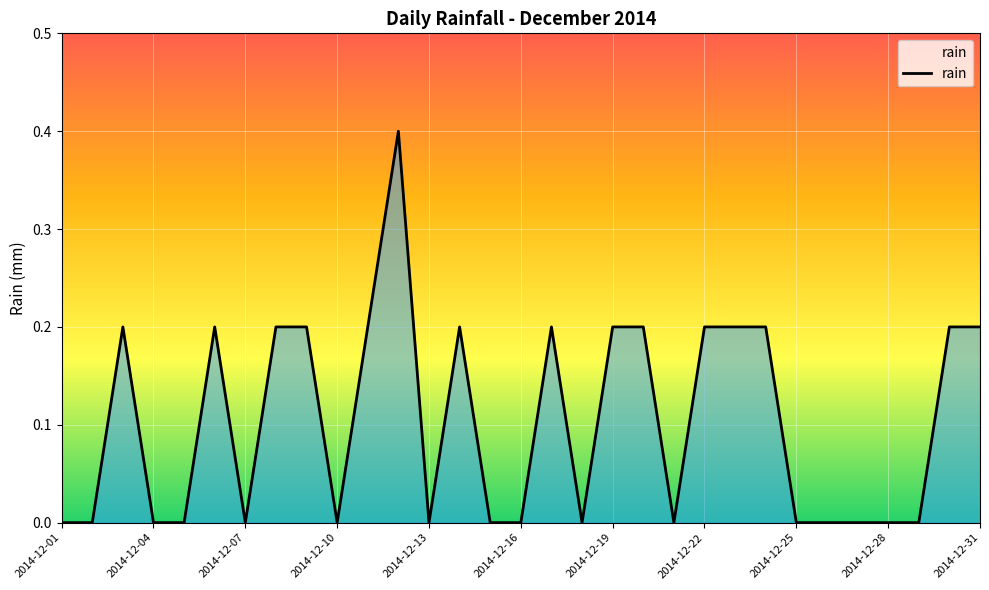

What is the difference between the maximum and minimum values?

0.4